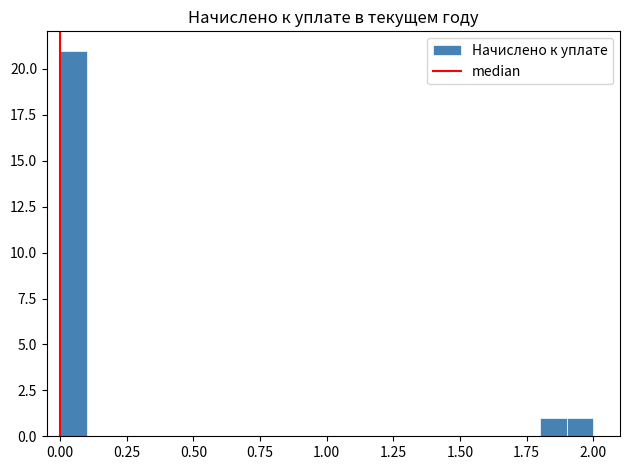

Around what value on the x-axis is the tallest bar? Give the approximate position of its centre, as read against the axis.

0.05